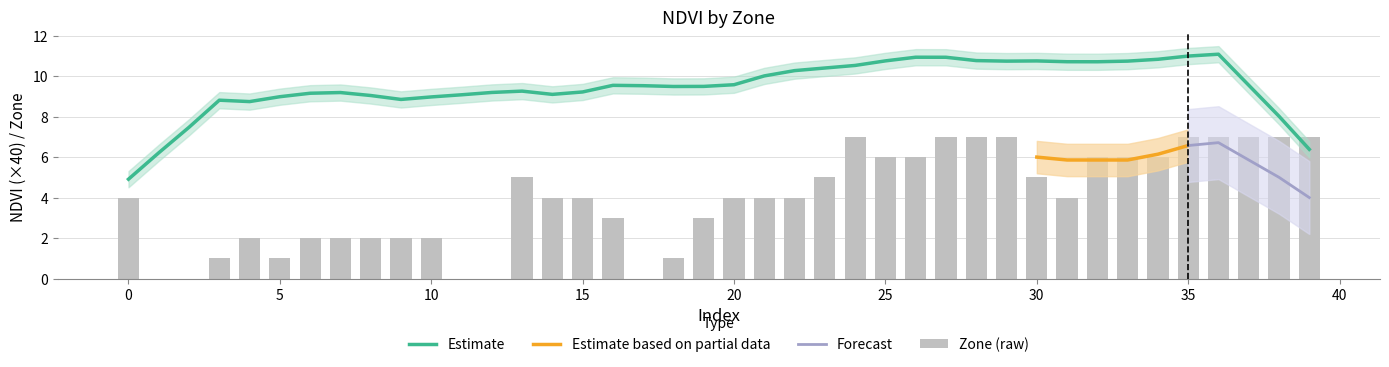

Reading left to right, what are all the values shown in this chart?

0=4	1=0	2=0	3=1	4=2	5=1	6=2	7=2	8=2	9=2	10=2	11=0	12=0	13=5	14=4	15=4	16=3	17=0	18=1	19=3	20=4	21=4	22=4	23=5	24=7	25=6	26=6	27=7	28=7	29=7	30=5	31=4	32=6	33=6	34=6	35=7	36=7	37=7	38=7	39=7